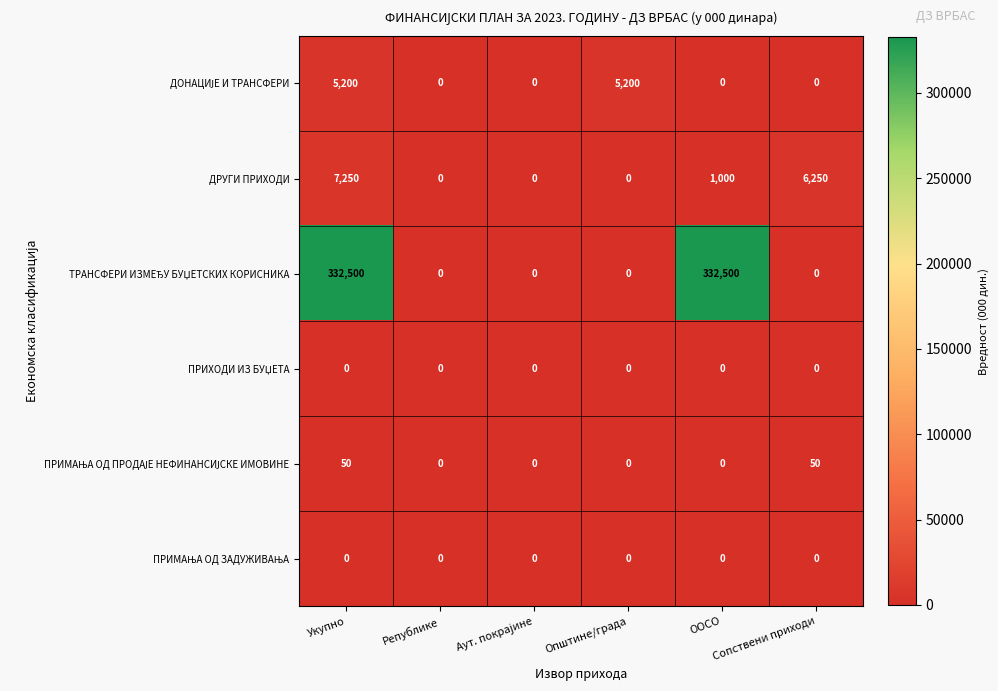

Count the number of categories in the chart.

6